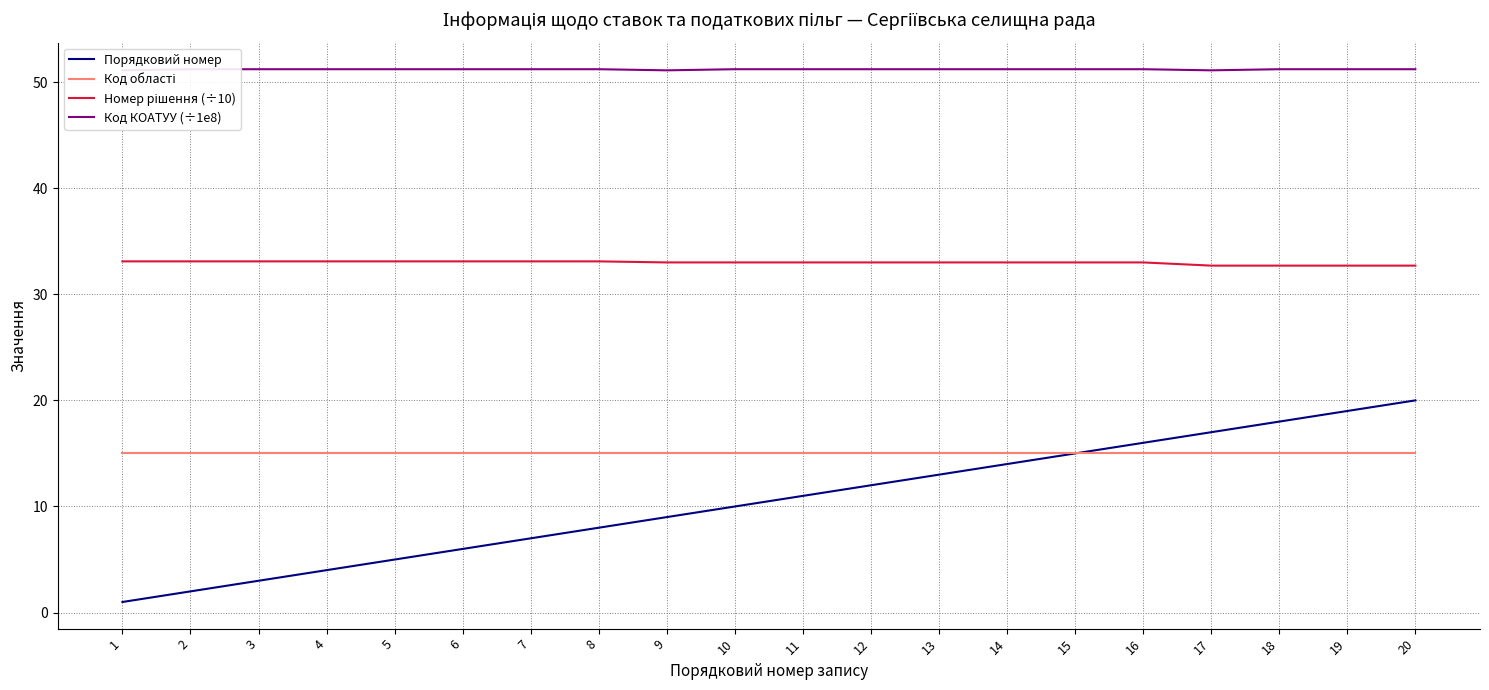

Between 11 and 20, which series saw the biggest shift?

Порядковий номер